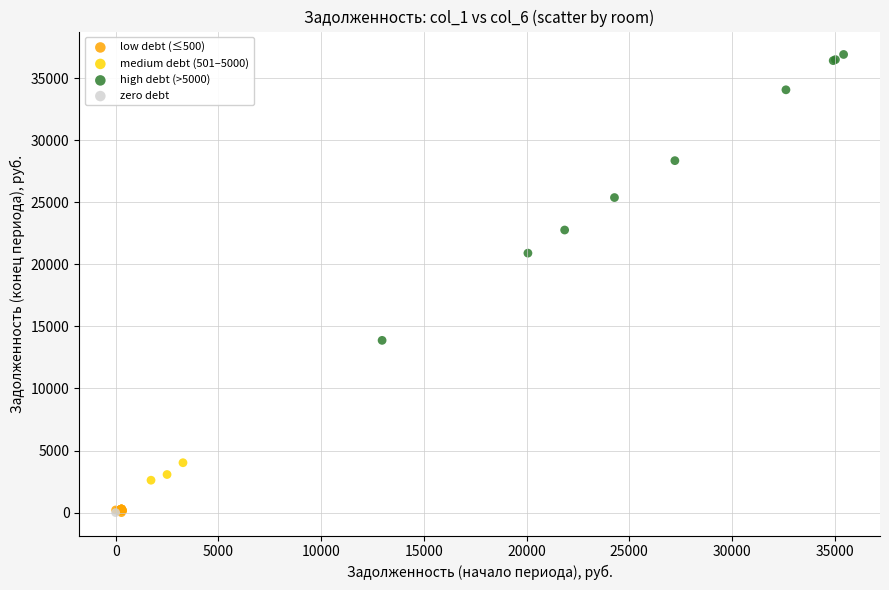

Which series reaches the maximum Y coordinate?

high debt (>5000)